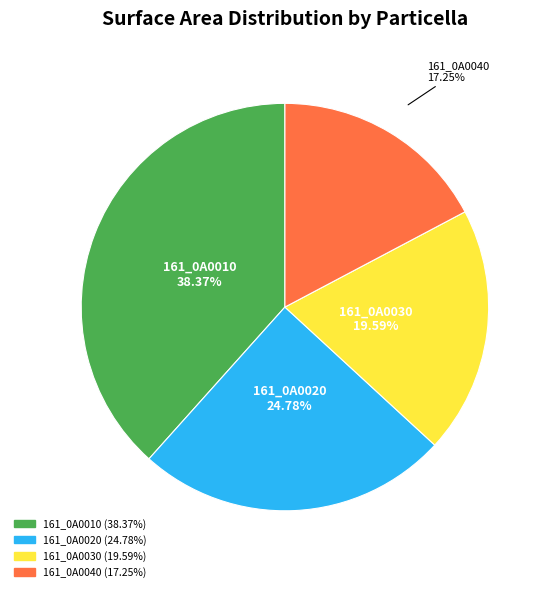

Is 161_0A0020 the majority of the pie?

No